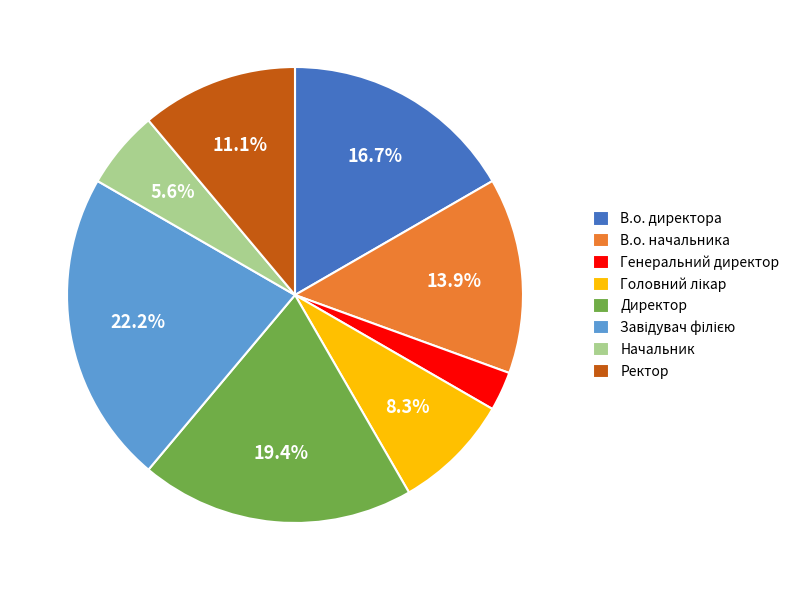

Which slice is the smallest?

Генеральний директор